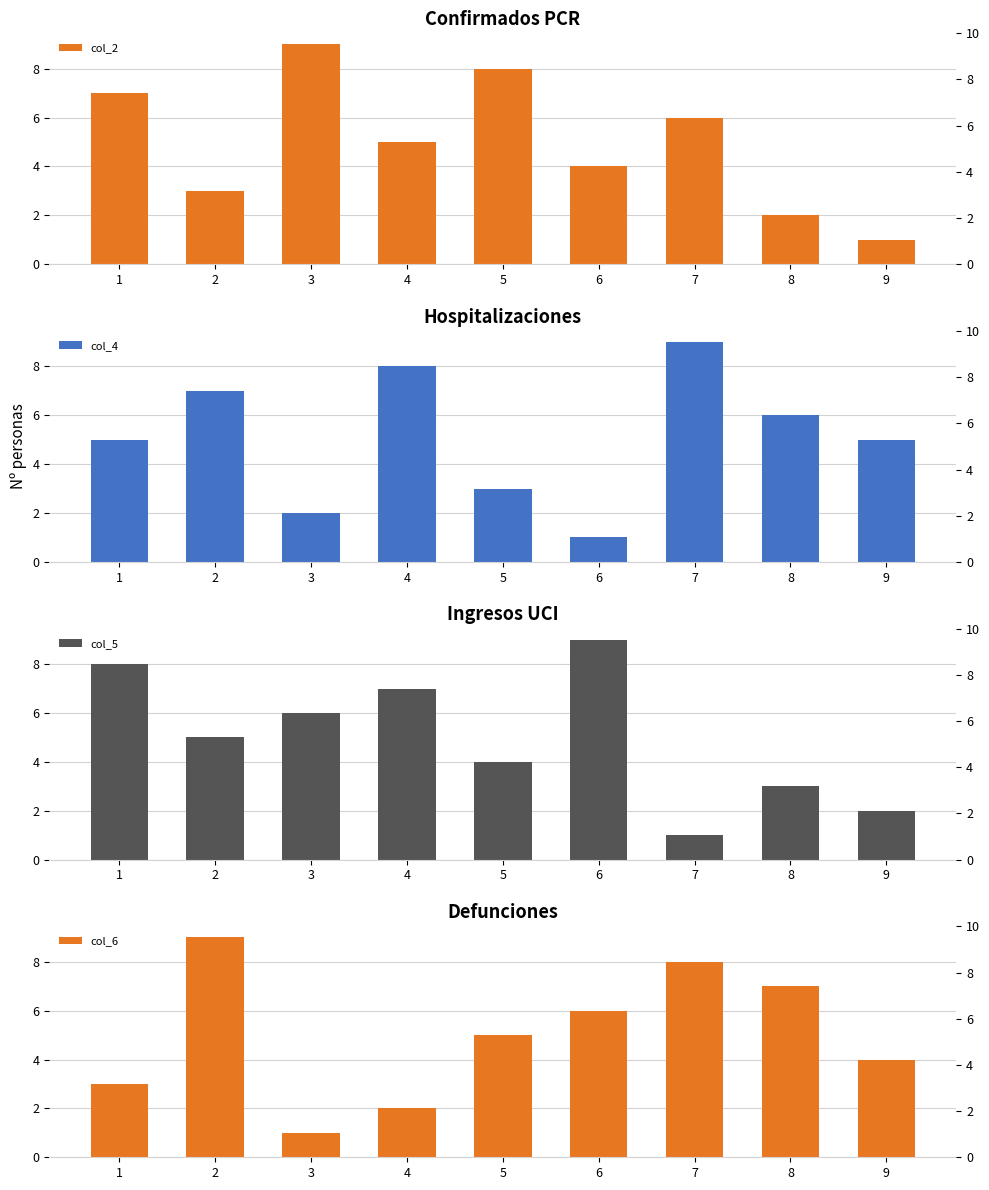

What is the value of the col_2 bar at the 2nd from the left?

3